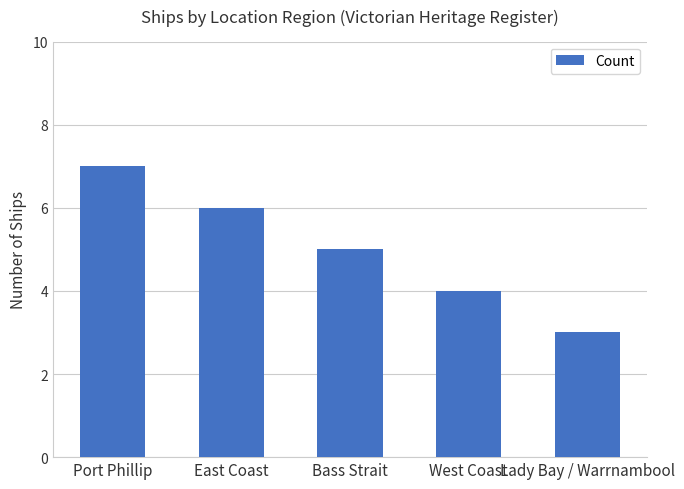

What is the label of the 5th bar from the left?

Lady Bay / Warrnambool